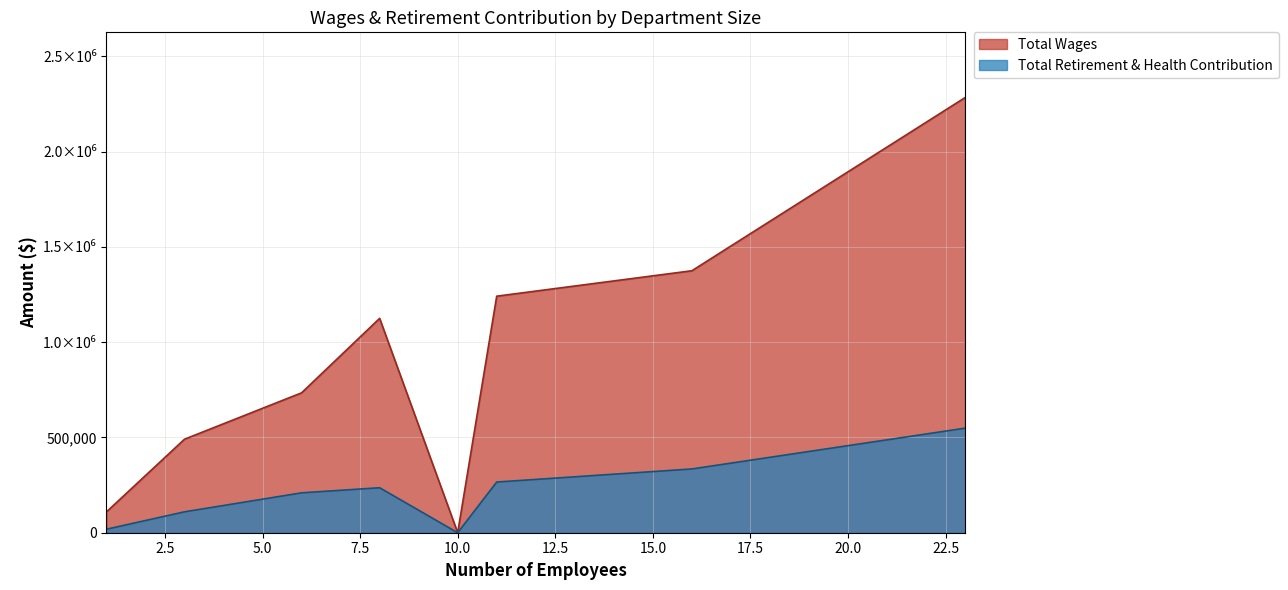

What is the difference between the Total Retirement & Health Contribution values at 23 and 11?

282629